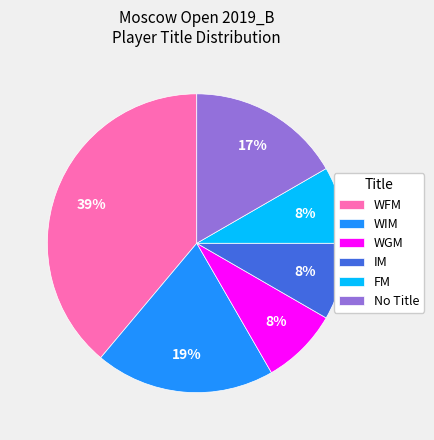

To the nearest percent, what is the combined percentage of WGM and WFM?

47%